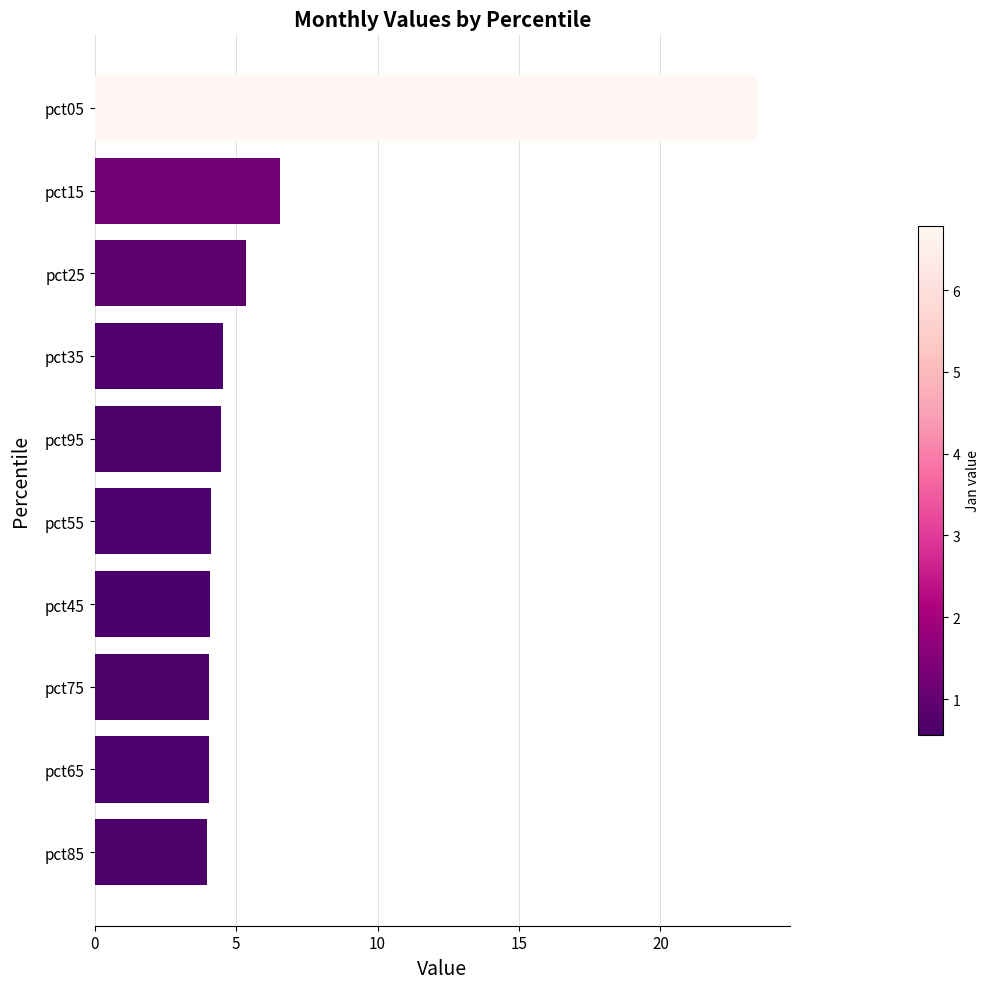

At which category does the chart reach its peak across all series?

pct05